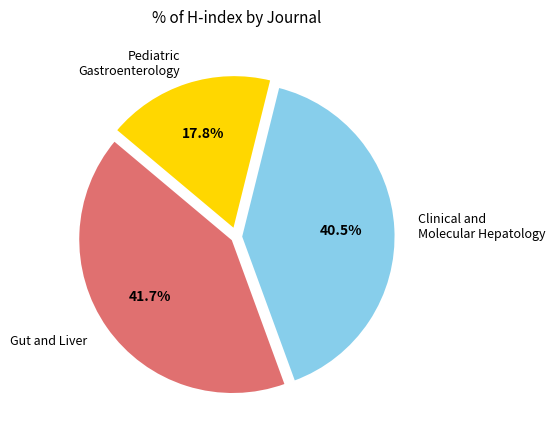

Is there any slice that represents more than half of the pie?

No